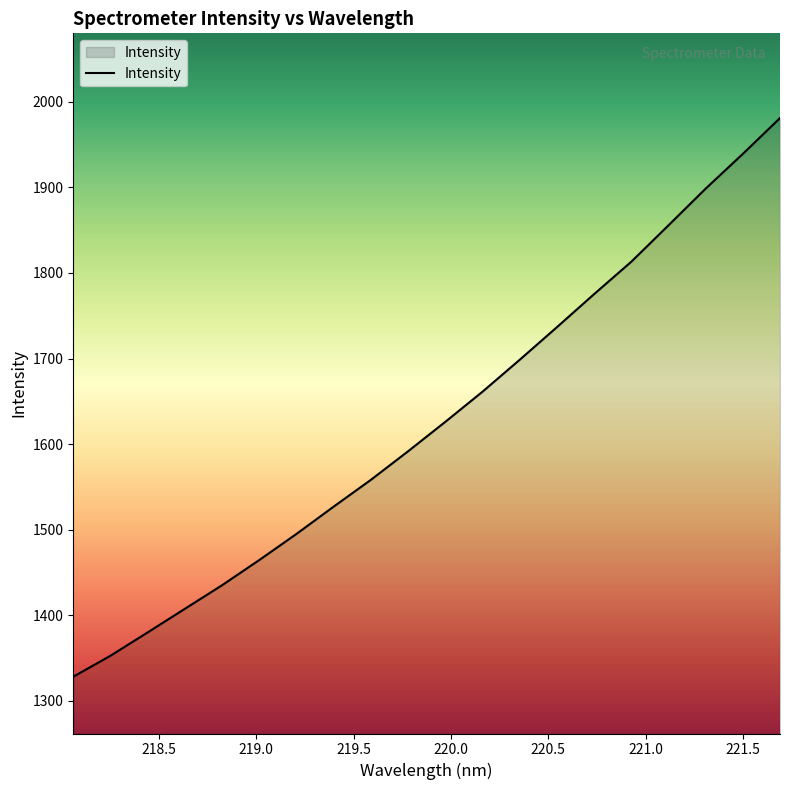

What is the greatest value displayed?

1981.1